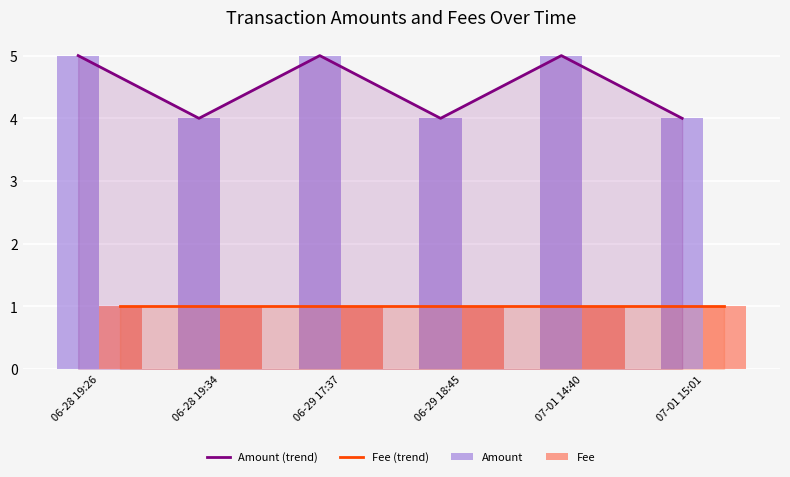

What is the total value across all series at 06-28 19:34?

10